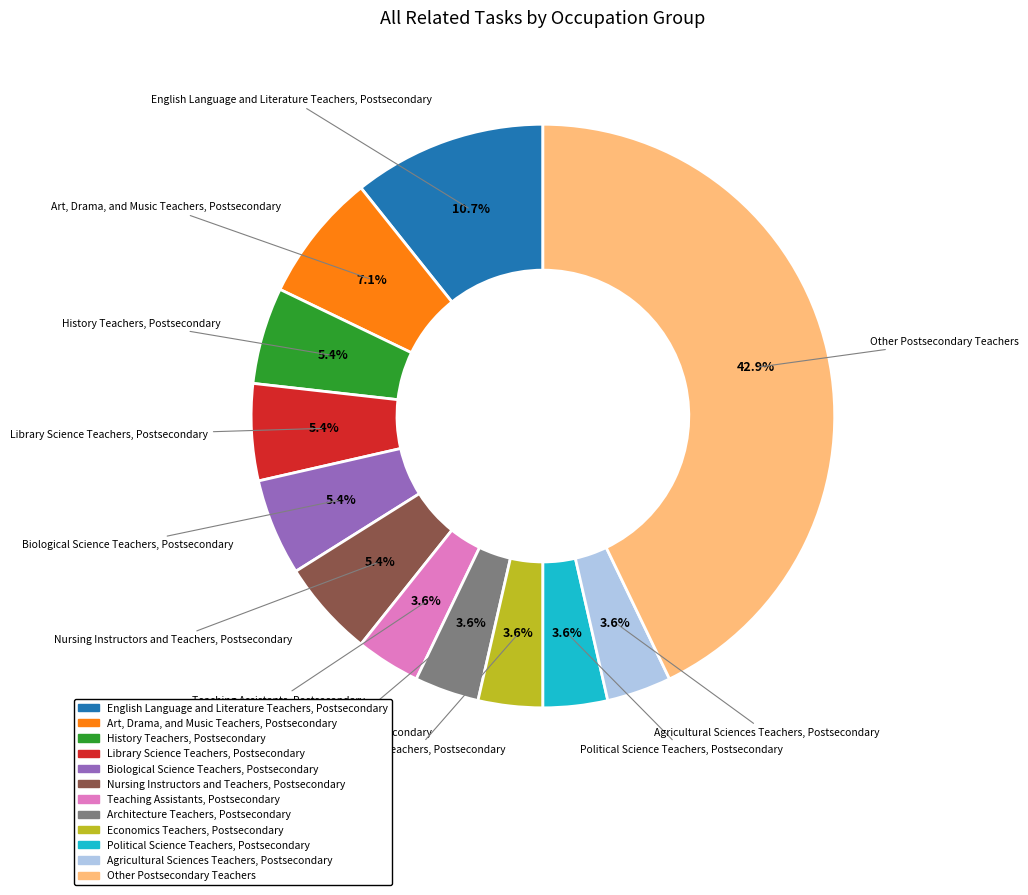

What percentage do English Language and Literature Teachers, Postsecondary and Nursing Instructors and Teachers, Postsecondary together represent?

16.1%